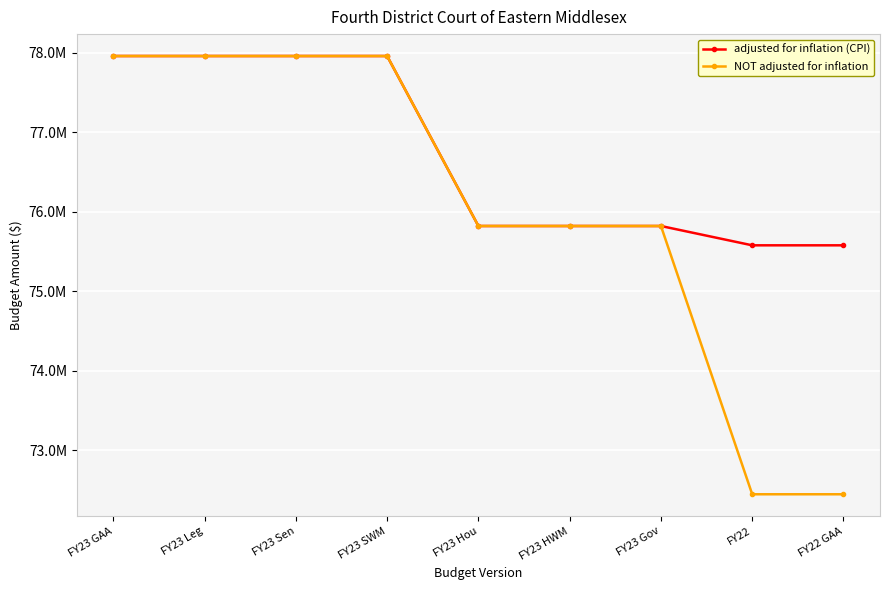

Between FY23 Sen and FY23 Gov, which series saw the biggest shift?

adjusted for inflation (CPI)